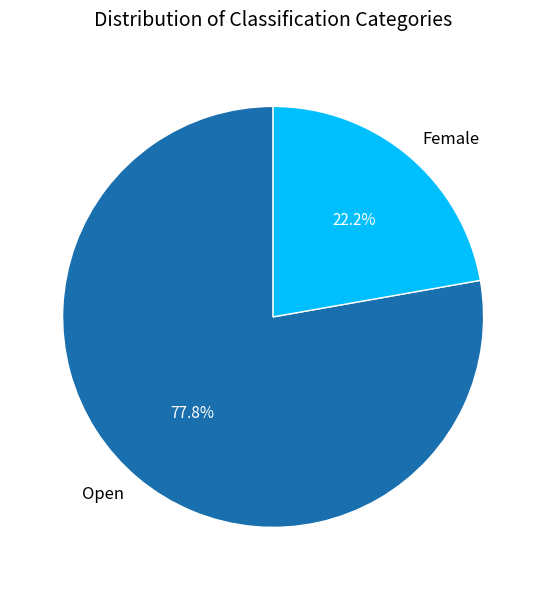

Which slice is the smallest?

Female